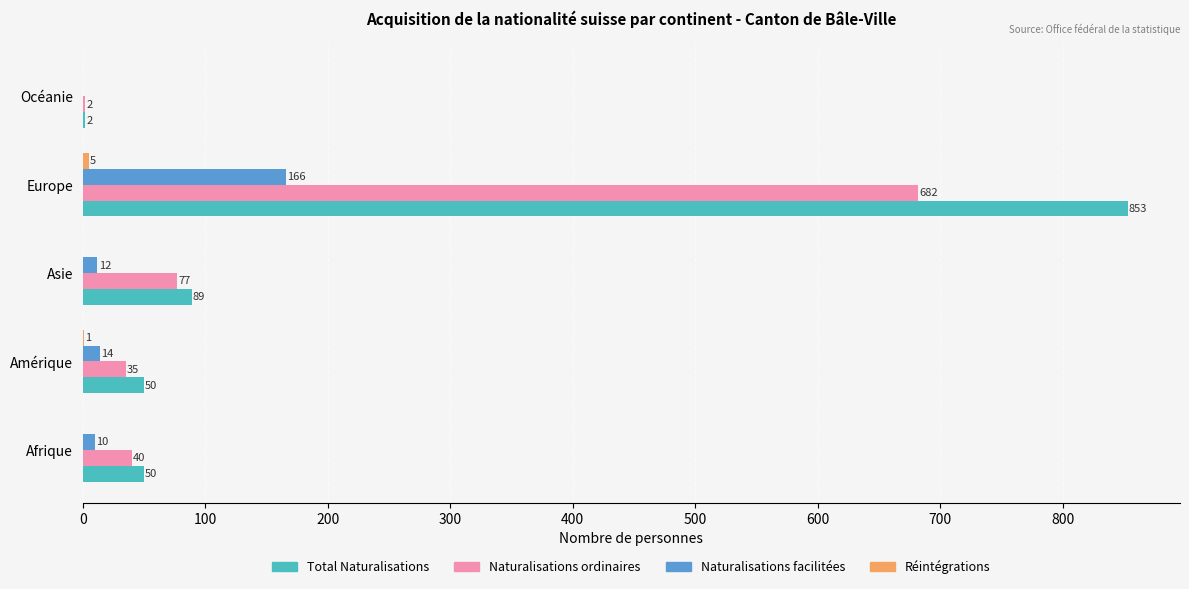

Where is Naturalisations ordinaires nearest to the value 342?

Asie